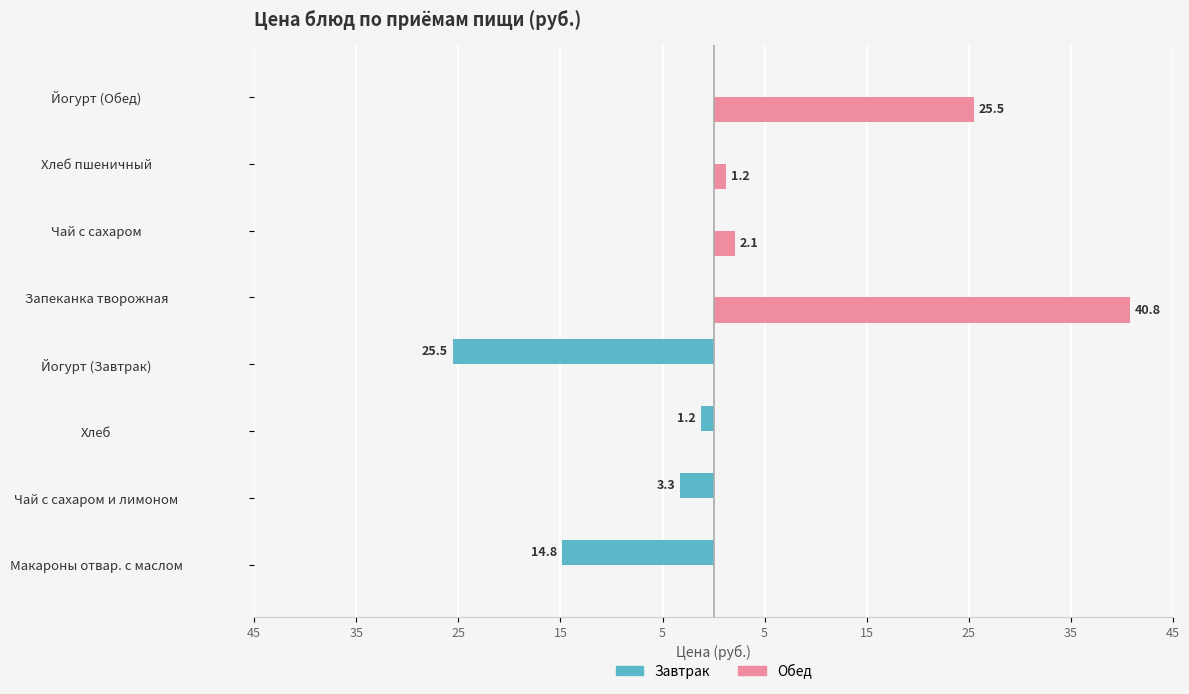

Which has a higher value, Йогурт (Завтрак) or Хлеб?

Йогурт (Завтрак)